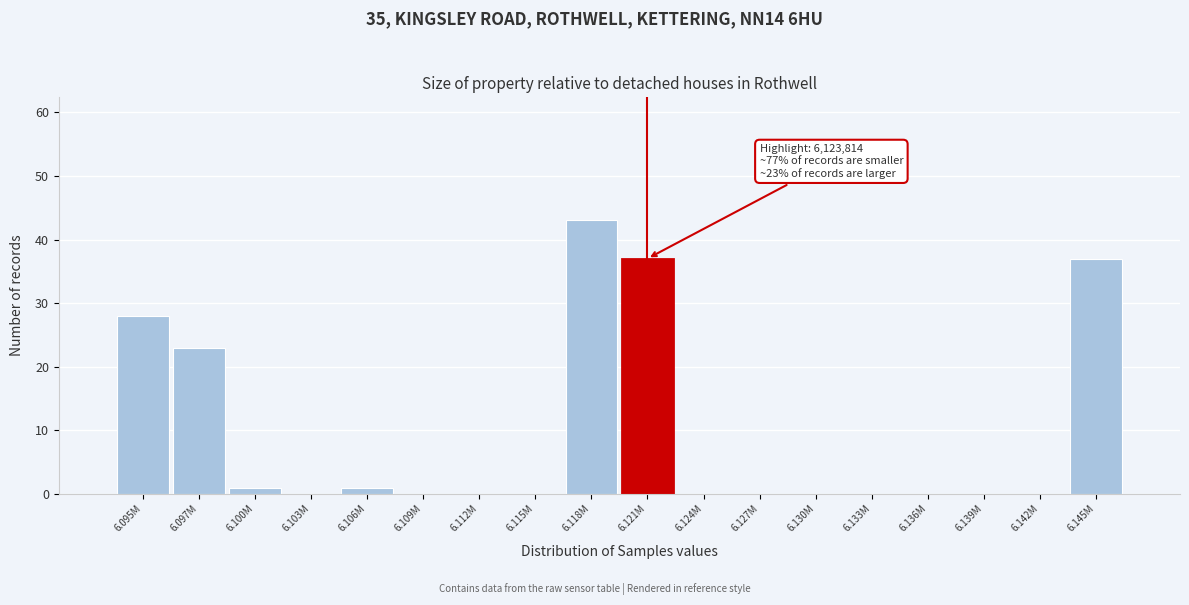

Reading left to right, list all the values displayed in this chart.

6.095M=28	6.097M=23	6.100M=1	6.103M=0	6.106M=1	6.109M=0	6.112M=0	6.115M=0	6.118M=43	6.121M=37	6.124M=0	6.127M=0	6.130M=0	6.133M=0	6.136M=0	6.139M=0	6.142M=0	6.145M=37